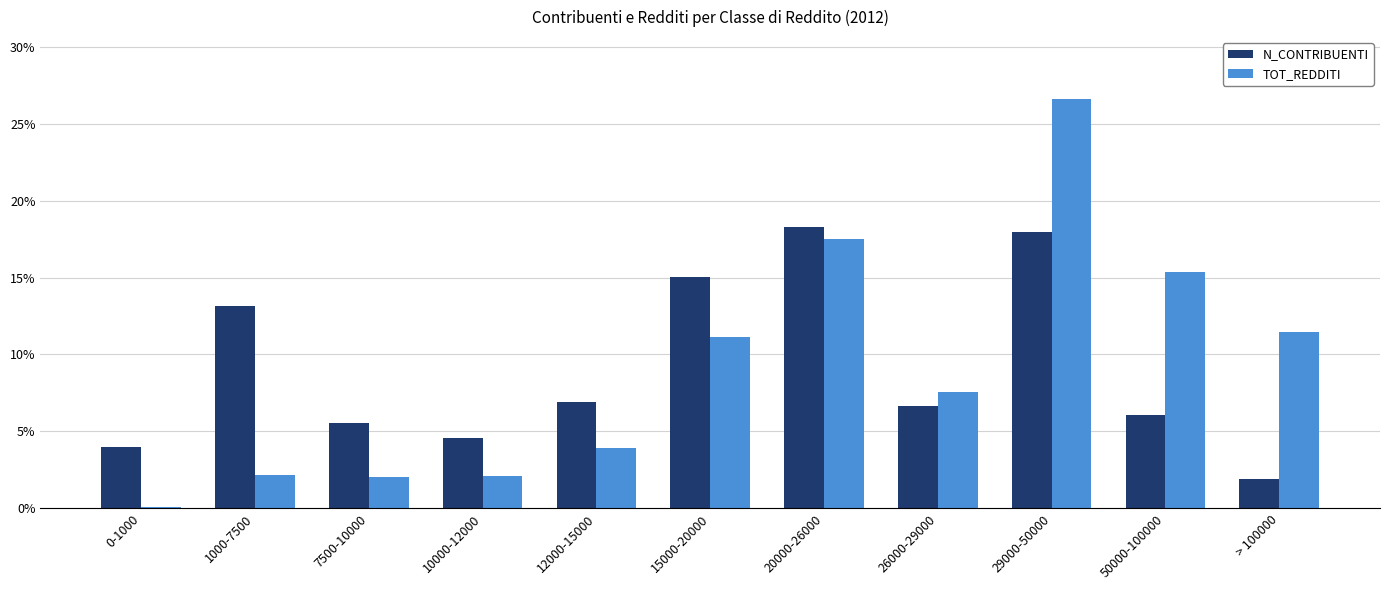

What is the total value across all series at 12000-15000?

10.8